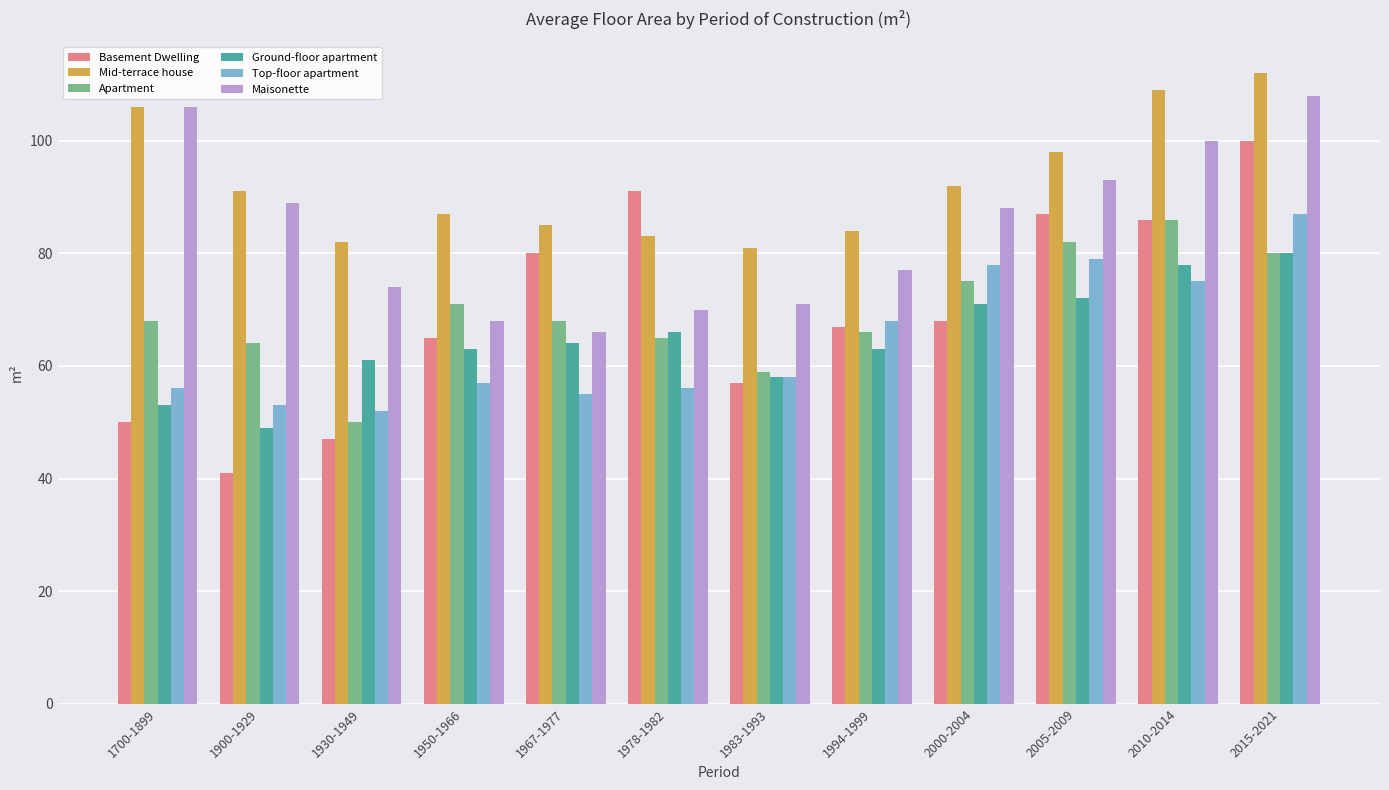

The Ground-floor apartment series shows 93 at 1994-1999. True or false?

False